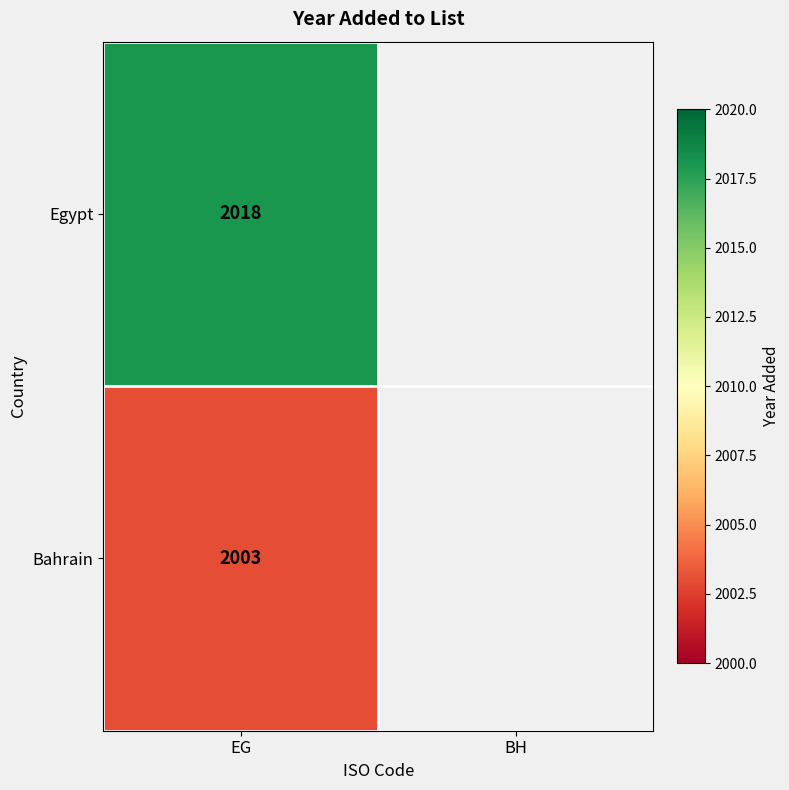

What is the total value across all series at EG?

4021